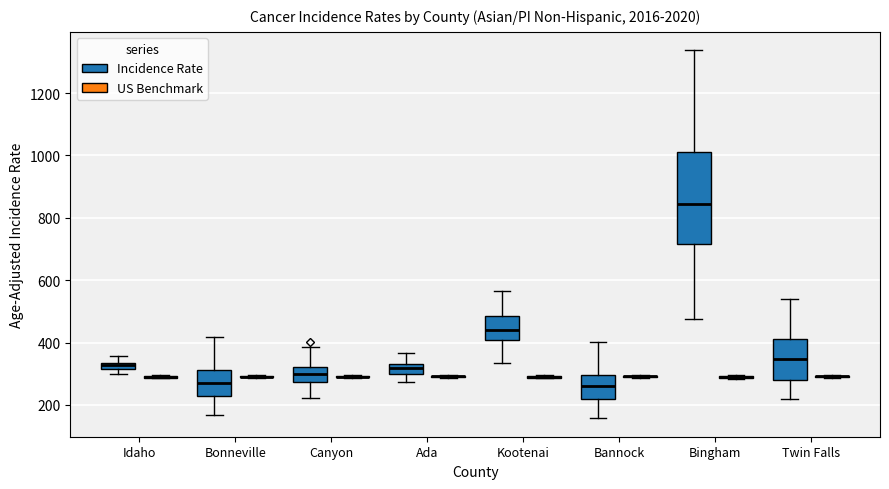

Where does the upper whisker of the box for Bingham (Incidence Rate) end on the y-axis? The values are not printed on the chart, so give them approximately, as read against the axis.

1340